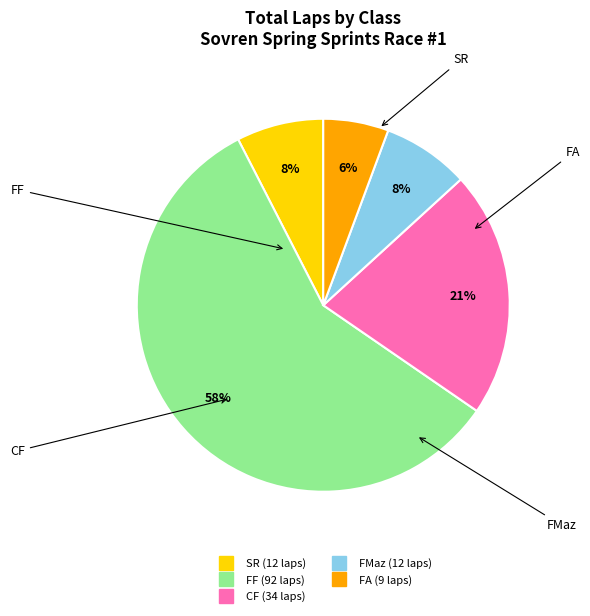

What is the ratio of the value at FMaz to the value at CF?

0.4